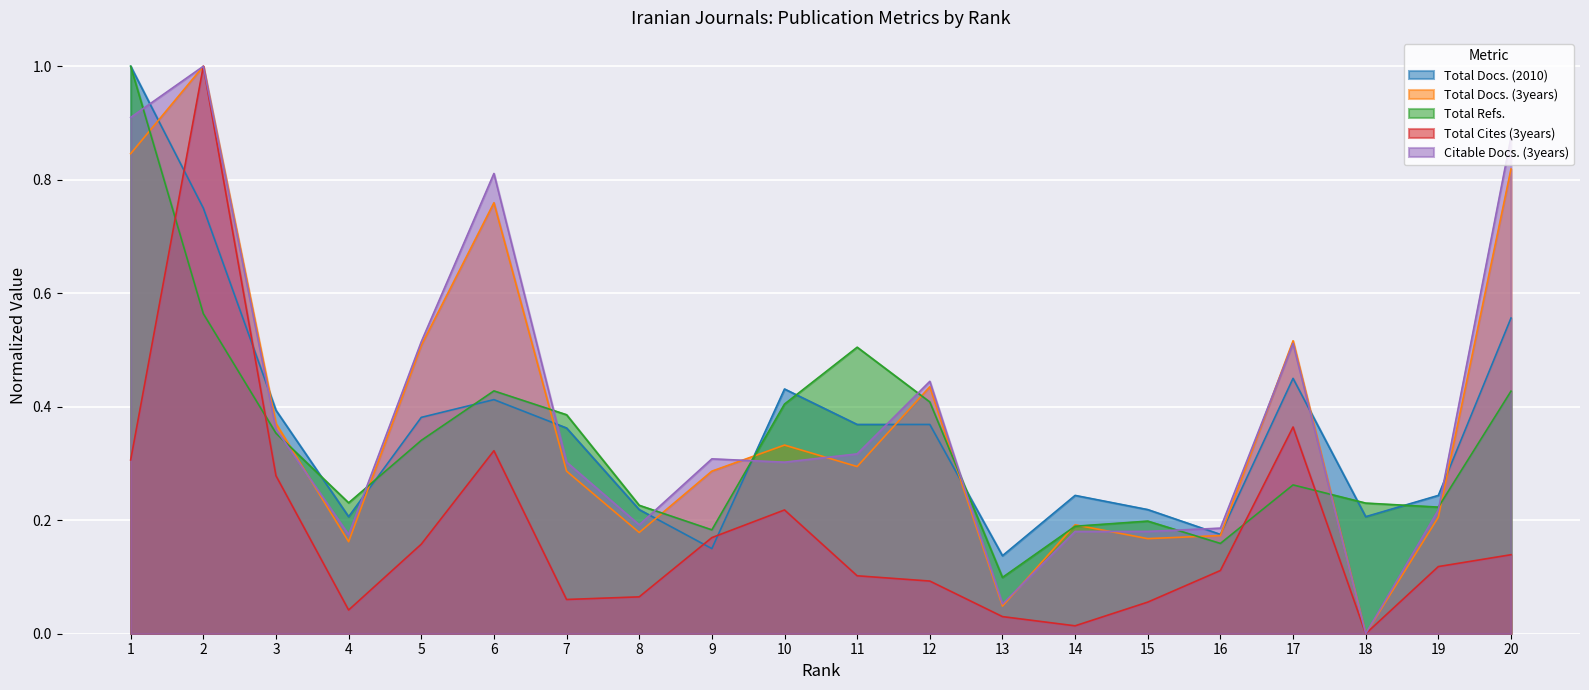

What is the difference between the maximum and second lowest values in the Total Docs. (2010) series?

0.8